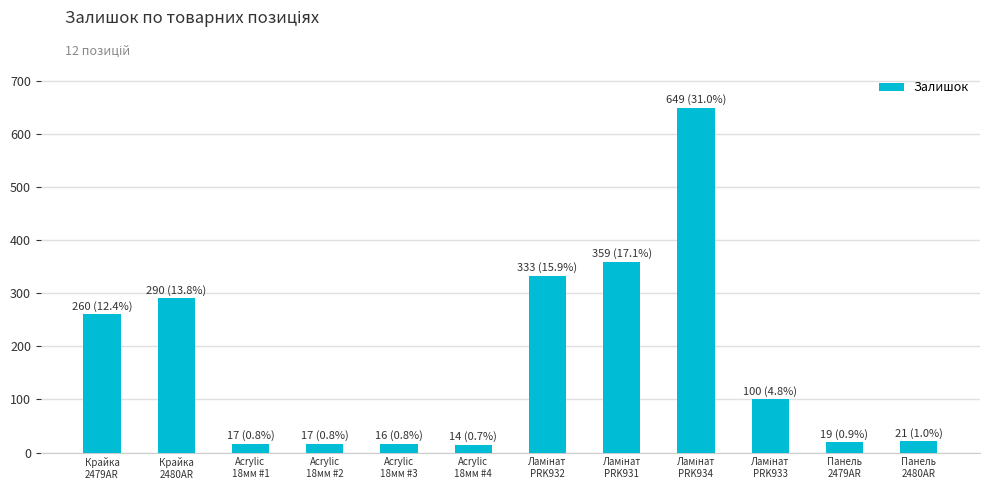

Count the number of categories in the chart.

12